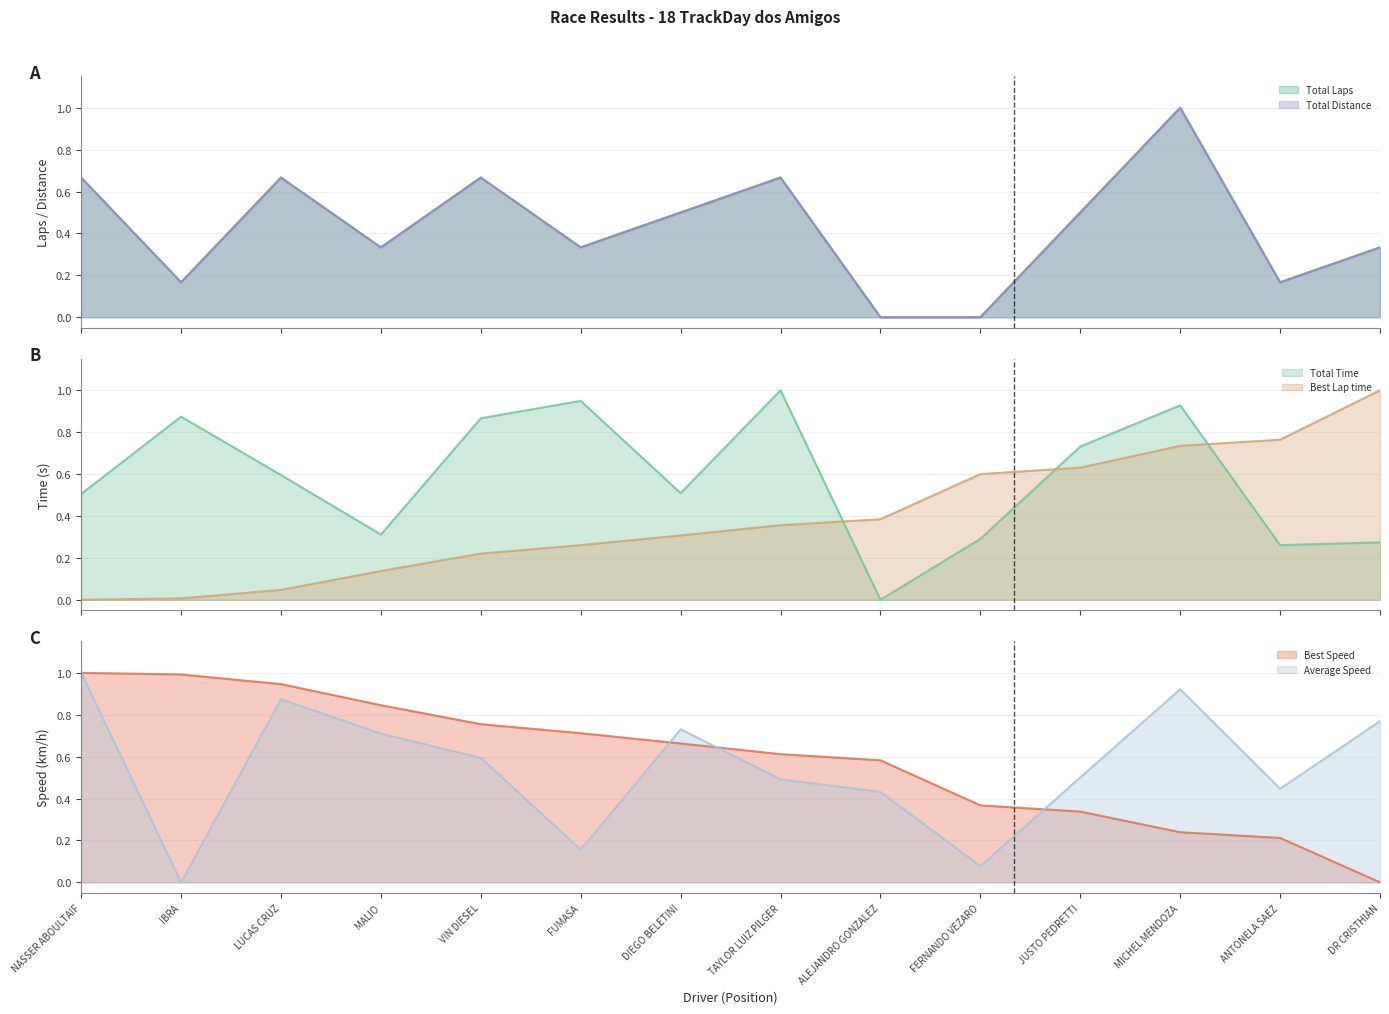

What is the spread (max minus min) of values at TAYLOR LUIZ PILGER?

0.6